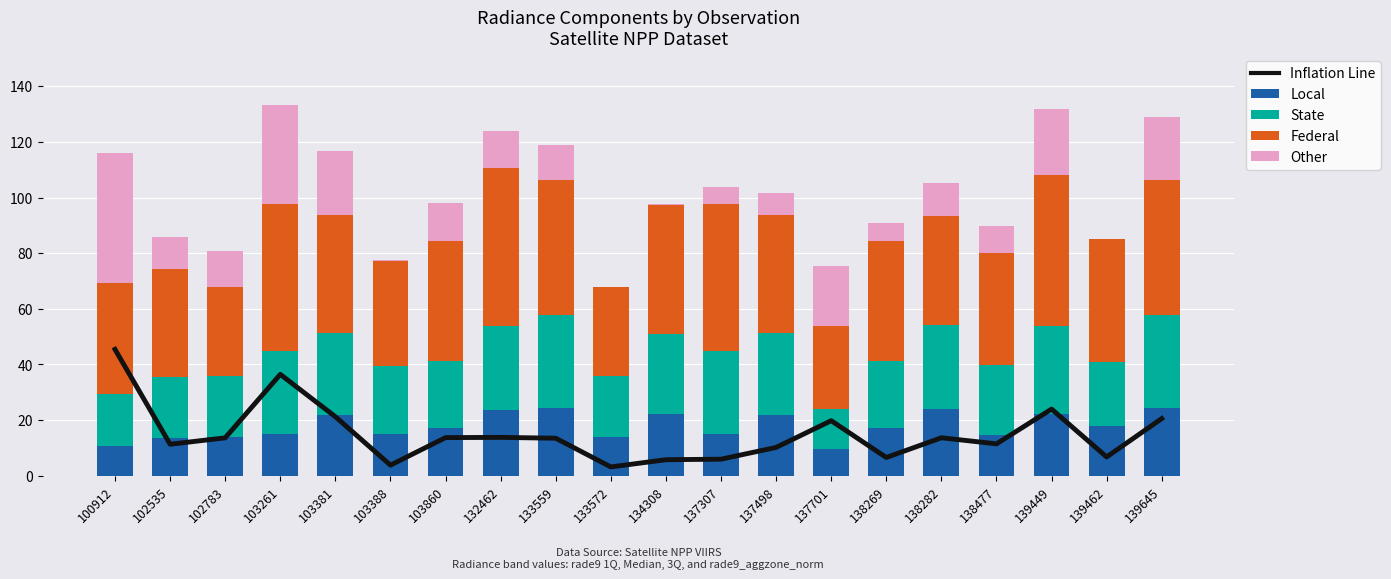

What is the maximum value for Inflation Line?

45.4